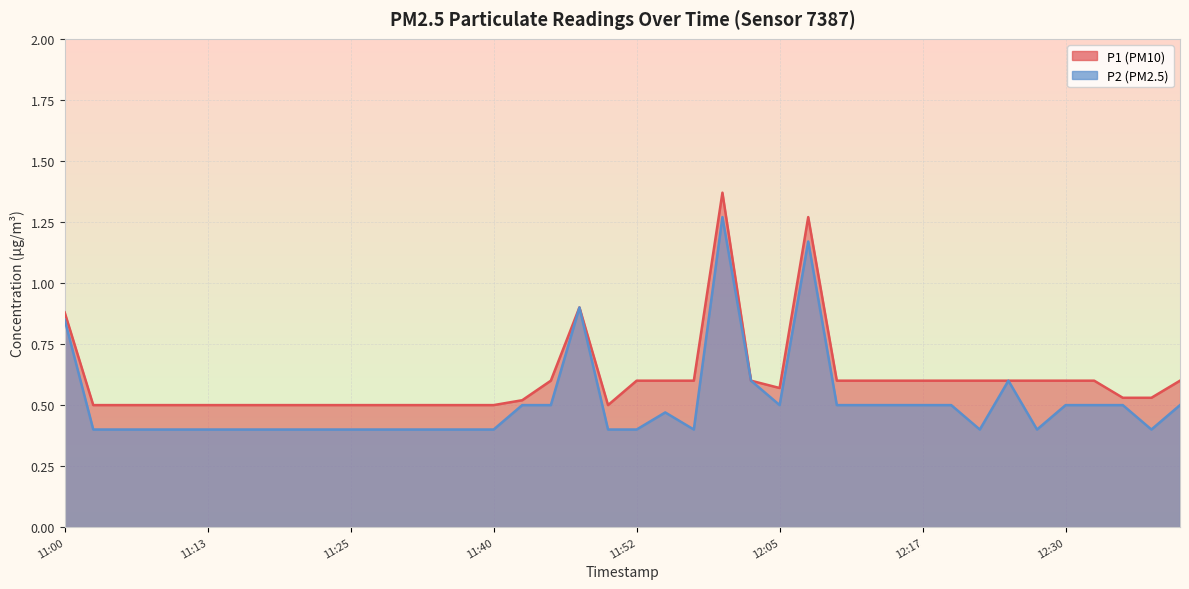

What is the difference between the second highest and minimum values in the P1 series?

0.8